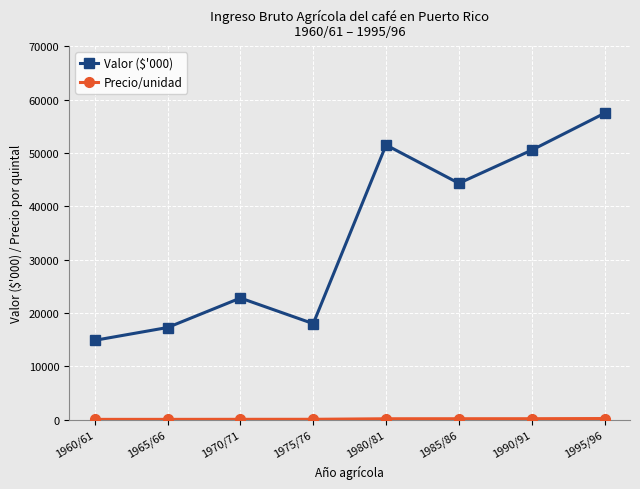

At which category does Valor ($'000) reach its first local valley?

1975/76